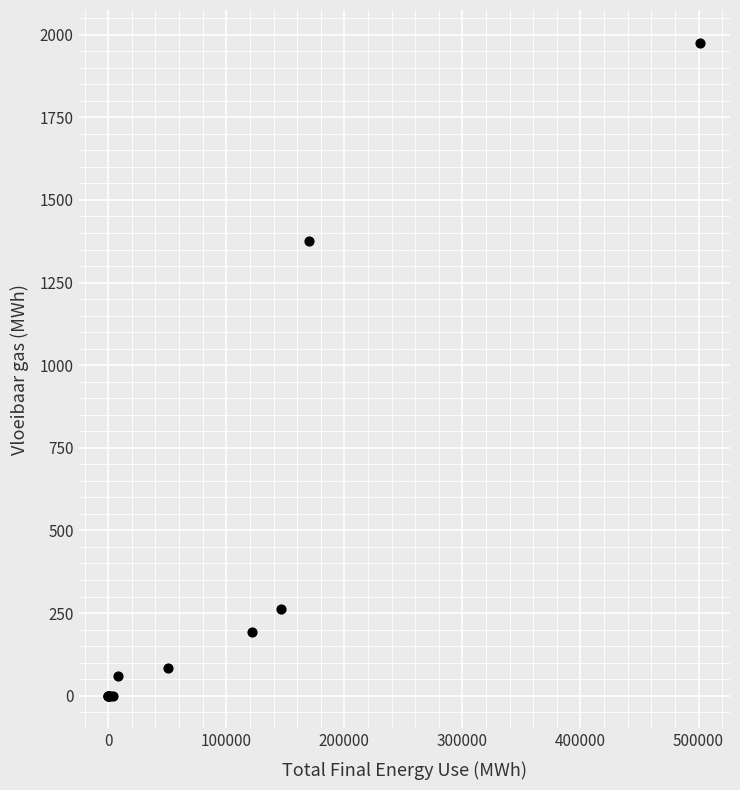

What Y value in the scatter plot is closest to 987?

1376.0